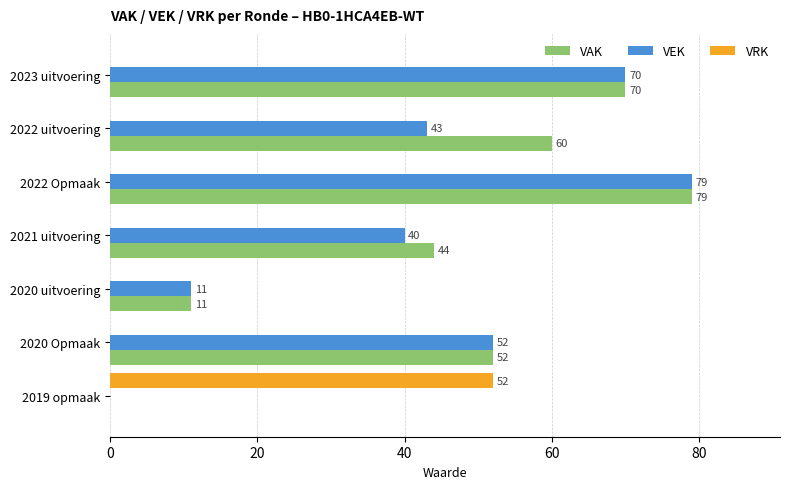

The value of VAK at 2019 opmaak is 0. True or false?

True